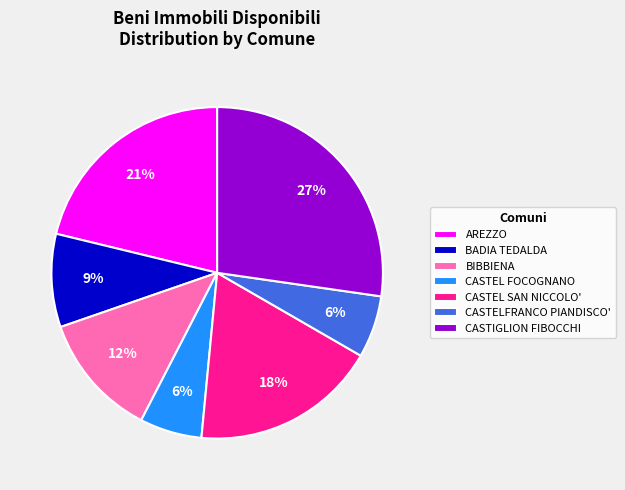

Is AREZZO the majority of the pie?

No